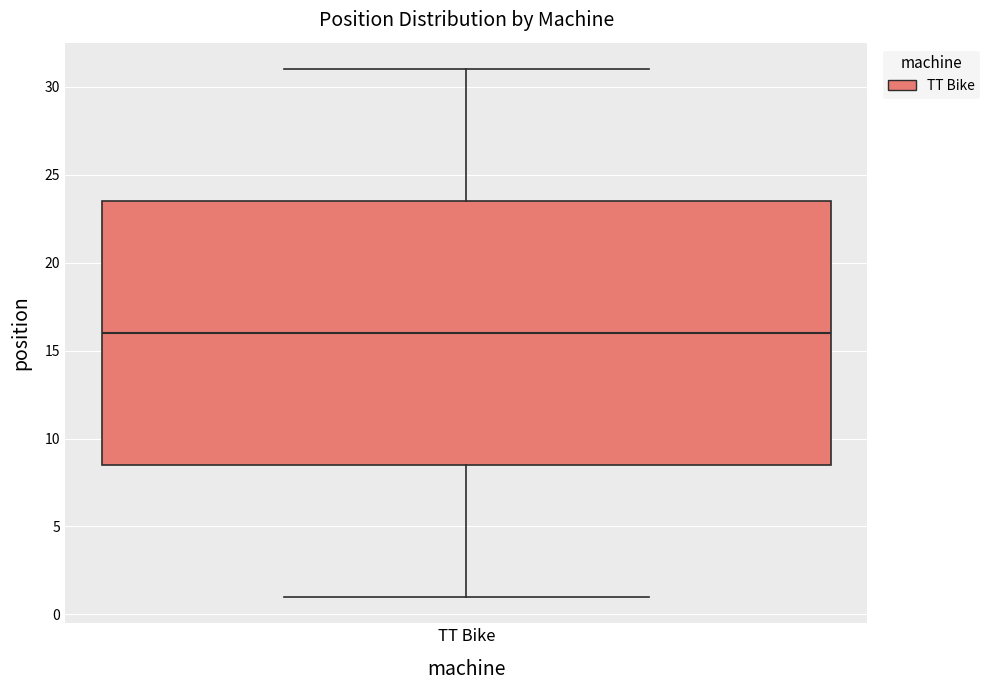

Where is the upper edge of the box for TT Bike on the y-axis? The values are not printed on the chart, so give them approximately, as read against the axis.

23.5